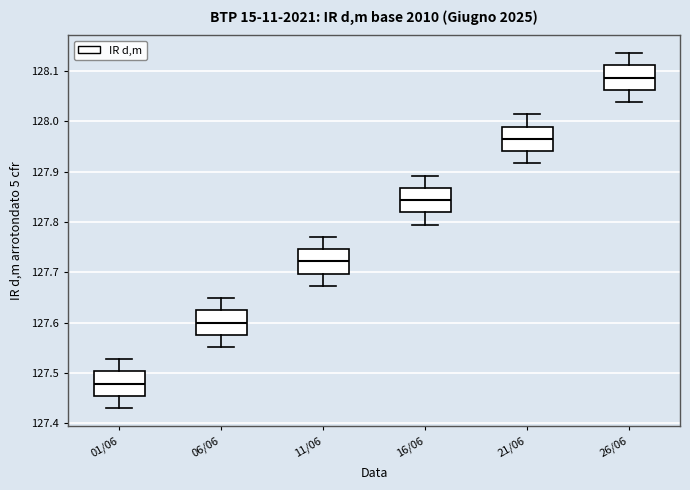

Reading left to right, read every box against the y-axis: the position of its median line, the range the box covers, and the ends of its whiskers. The values are not printed on the chart, so give them approximately, as read against the axis.

01/06: median 127.48, box 127.45 to 127.50, whiskers 127.43 to 127.53
06/06: median 127.60, box 127.58 to 127.62, whiskers 127.55 to 127.65
11/06: median 127.72, box 127.70 to 127.75, whiskers 127.67 to 127.77
16/06: median 127.84, box 127.82 to 127.87, whiskers 127.80 to 127.89
21/06: median 127.97, box 127.94 to 127.99, whiskers 127.92 to 128.01
26/06: median 128.09, box 128.06 to 128.11, whiskers 128.04 to 128.14